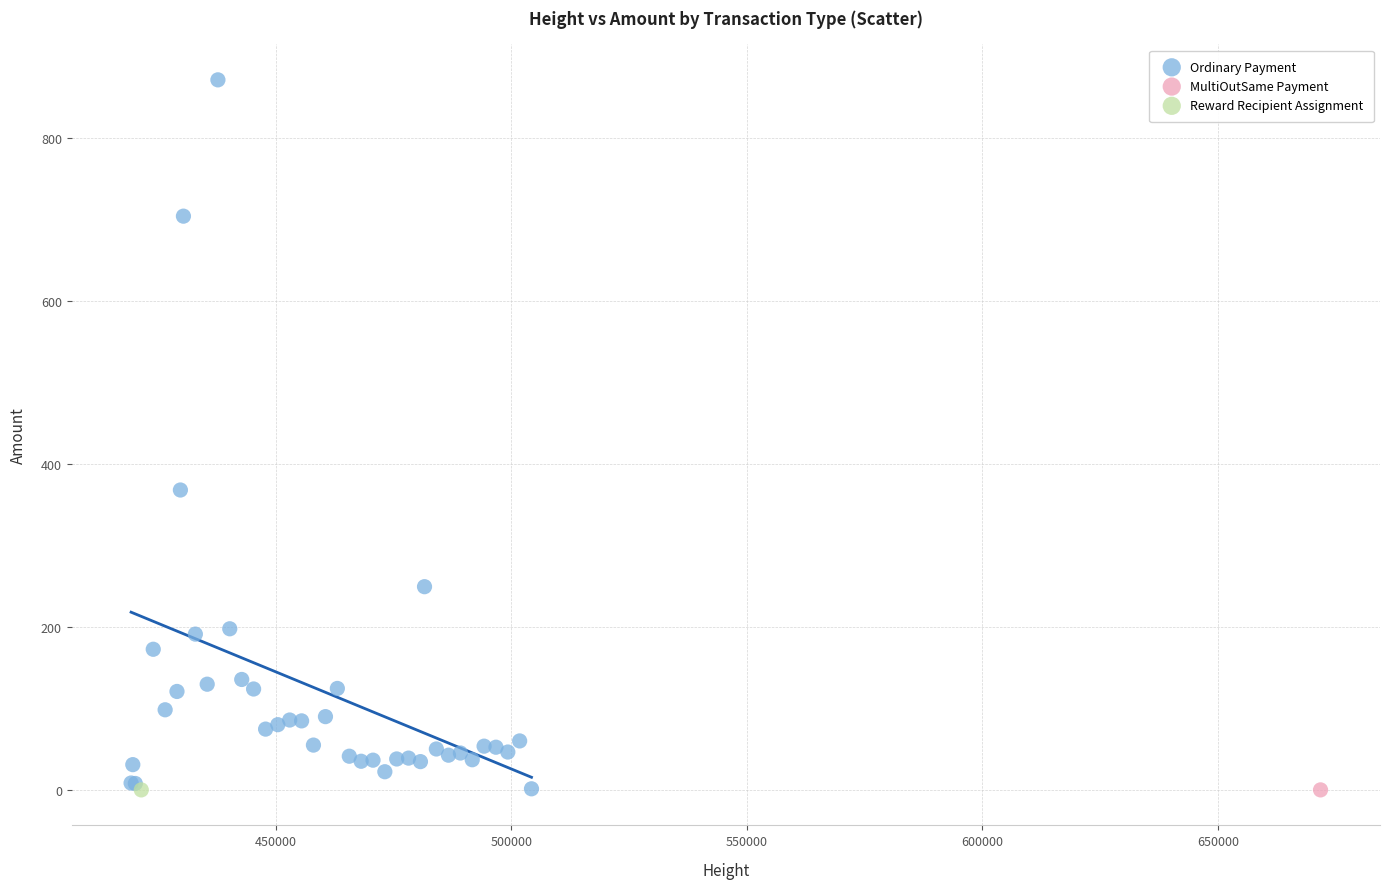

What are all the series names shown in the legend?

Ordinary Payment, MultiOutSame Payment, Reward Recipient Assignment